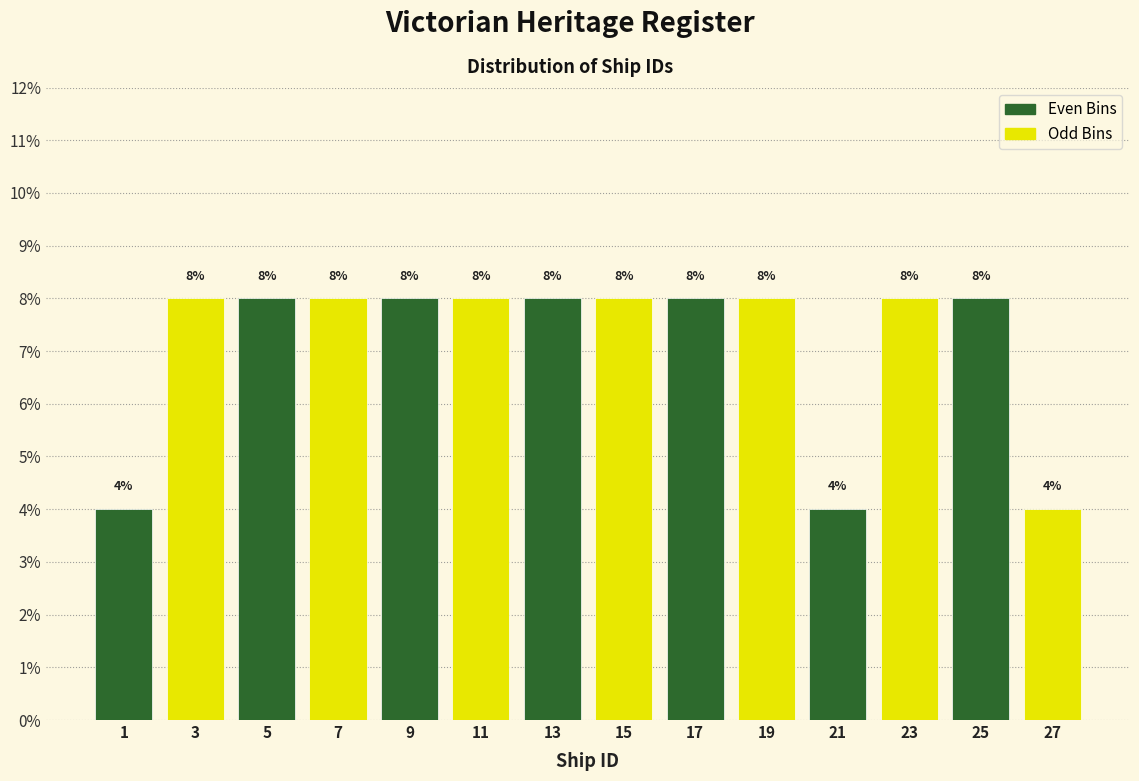

What is the height of the bar covering 2 to 4 on the x-axis?

8